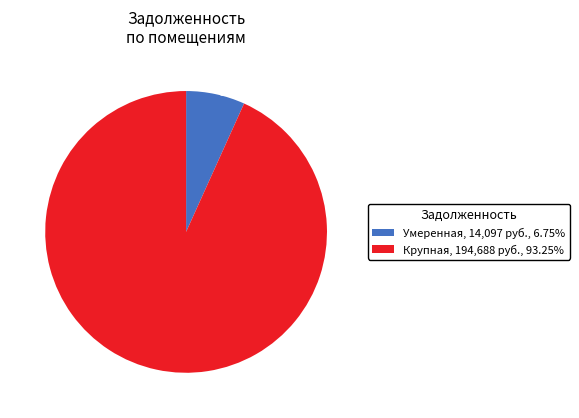

Rank the categories by value from highest to lowest.

Крупная задолженность, Умеренная задолженность